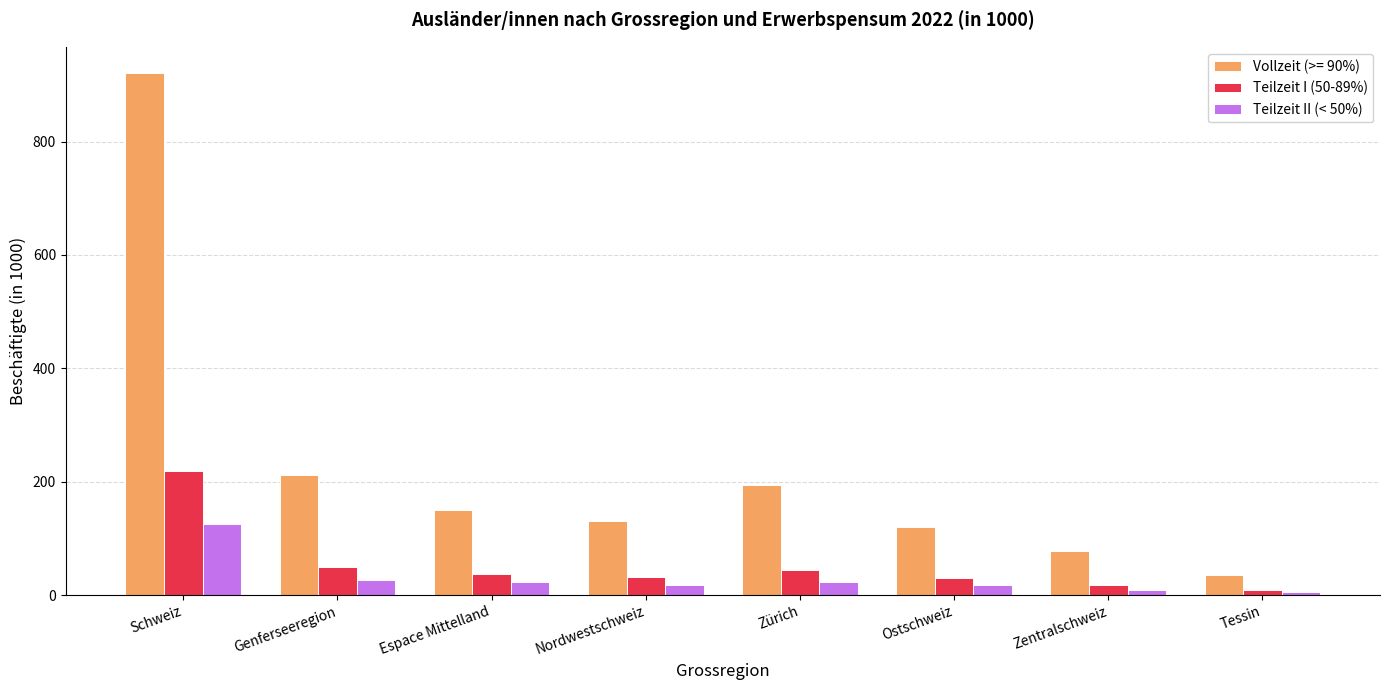

How many data points does each series have?

8